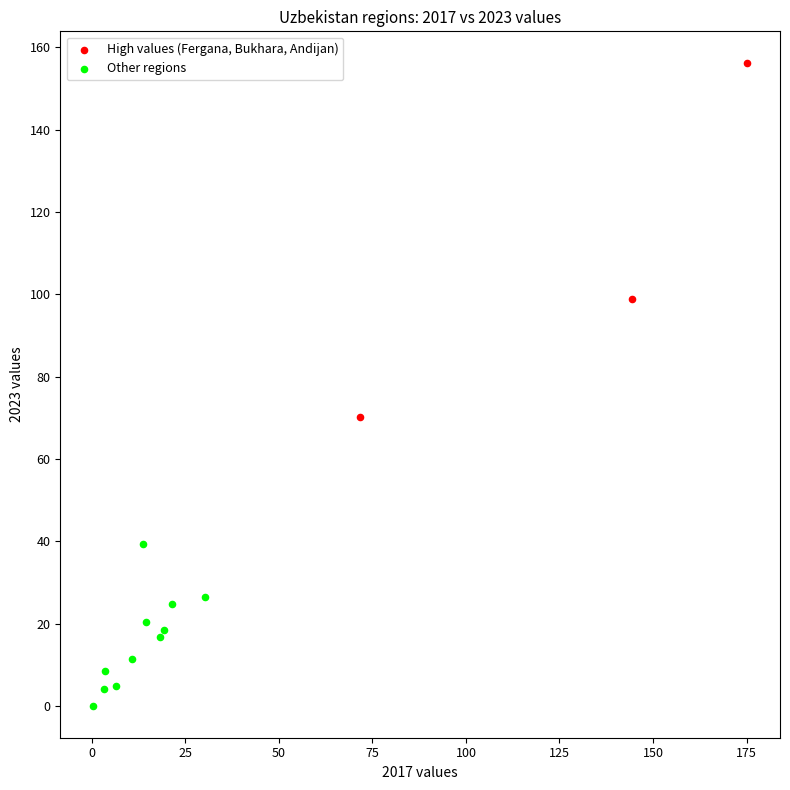

Which series has the widest spread of Y values?

High values (Fergana, Bukhara, Andijan)